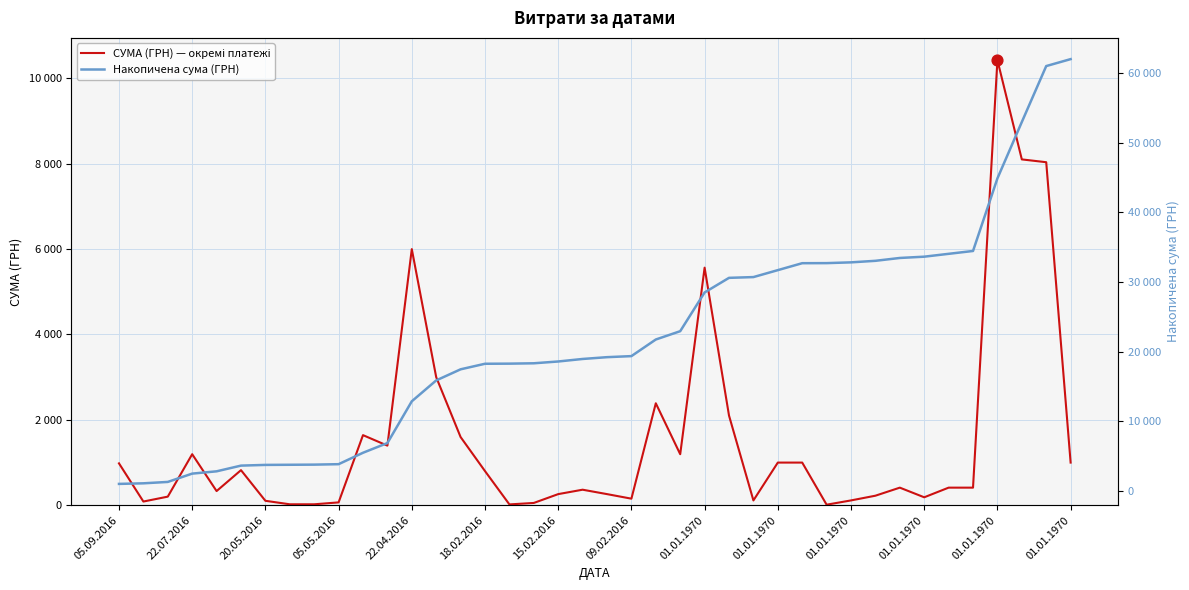

Which series has the widest spread of Y values?

Накопичена сума (ГРН)